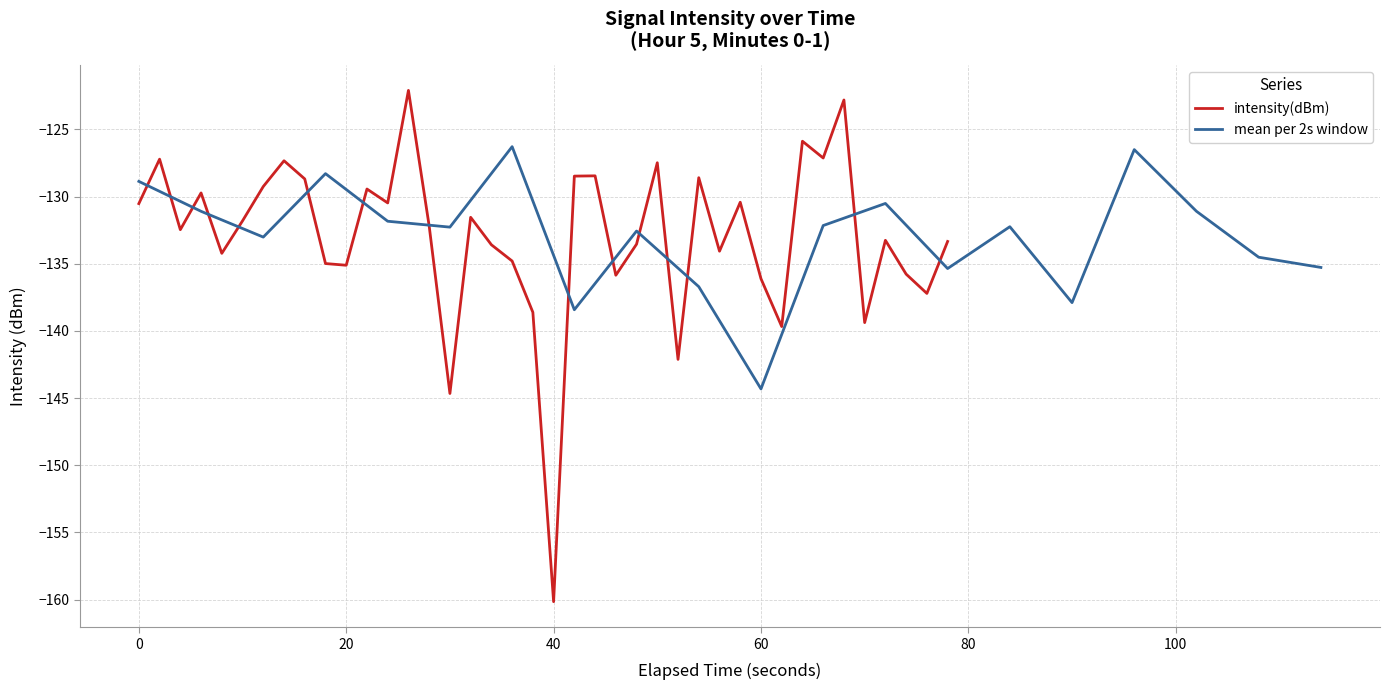

What is the highest value of the intensity(dBm) series?

-122.1